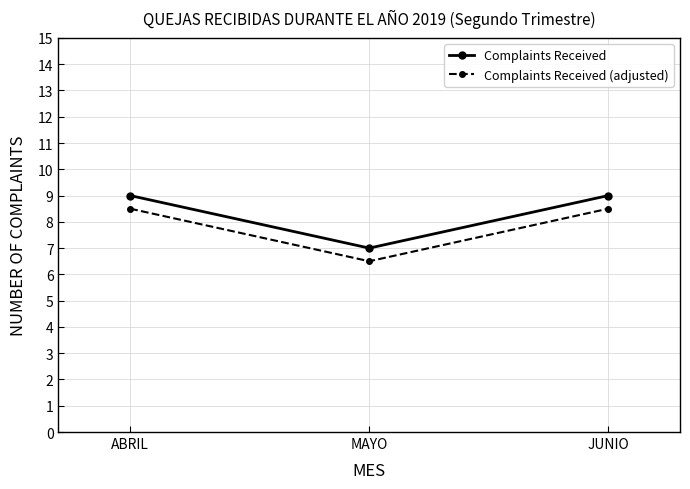

Is it true that Complaints Received equals 7.0 at MAYO?

True